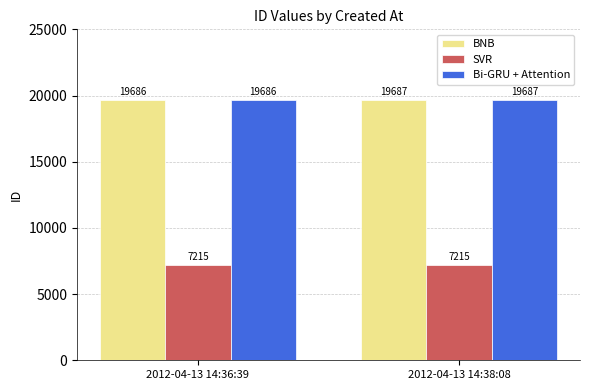

How many categories are shown in the chart?

2